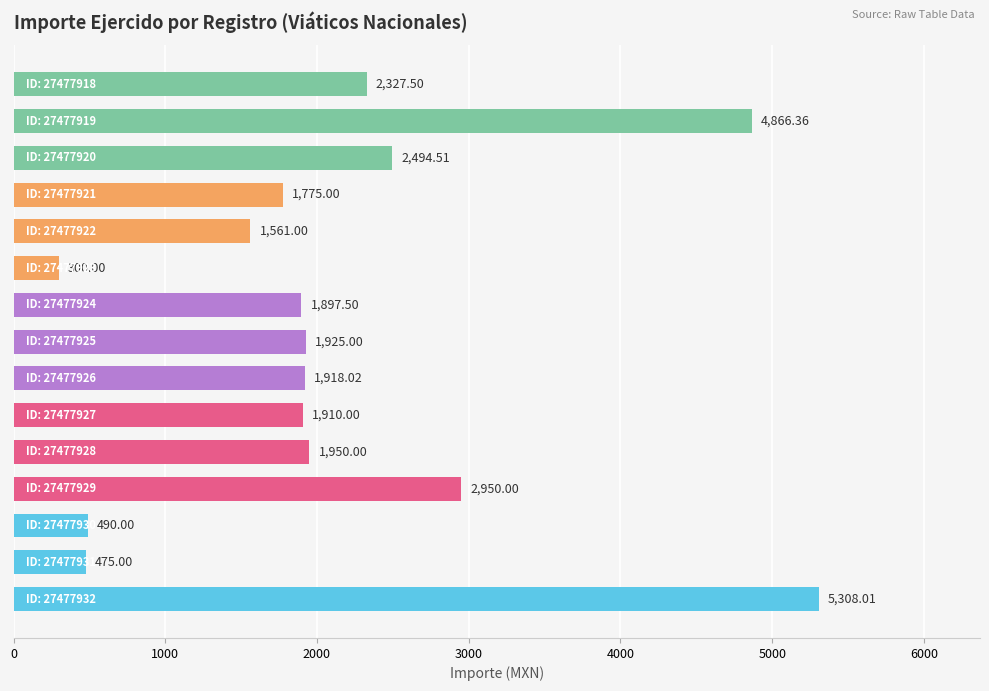

How many categories are shown in the chart?

15